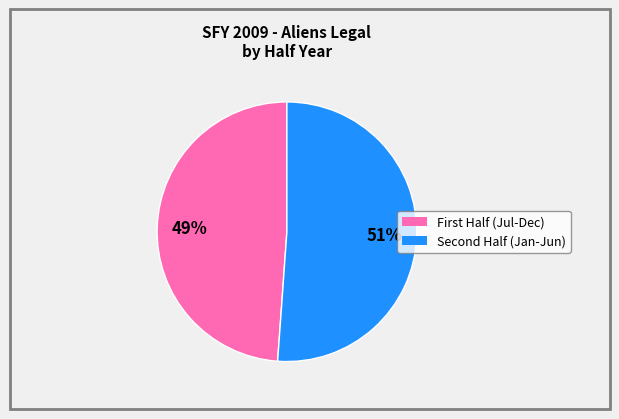

To the nearest percent, what is the average slice percentage?

50%